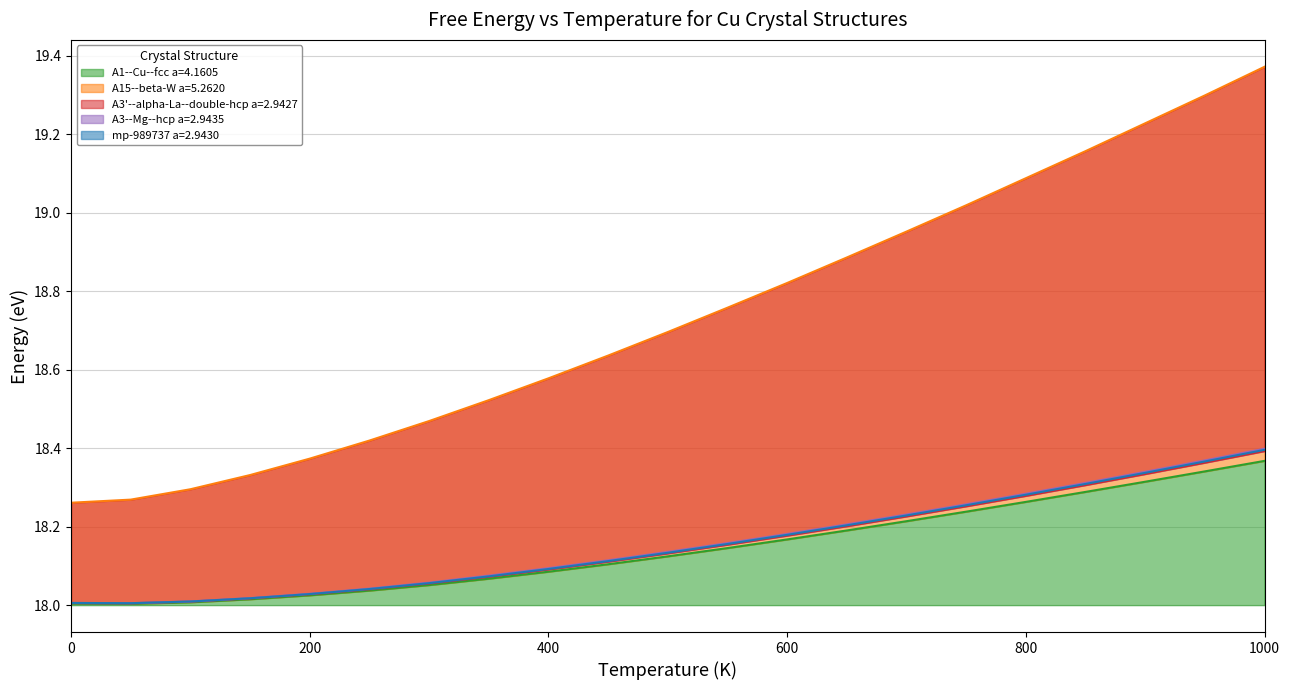

Does the chart display data point markers on the line(s)?

No